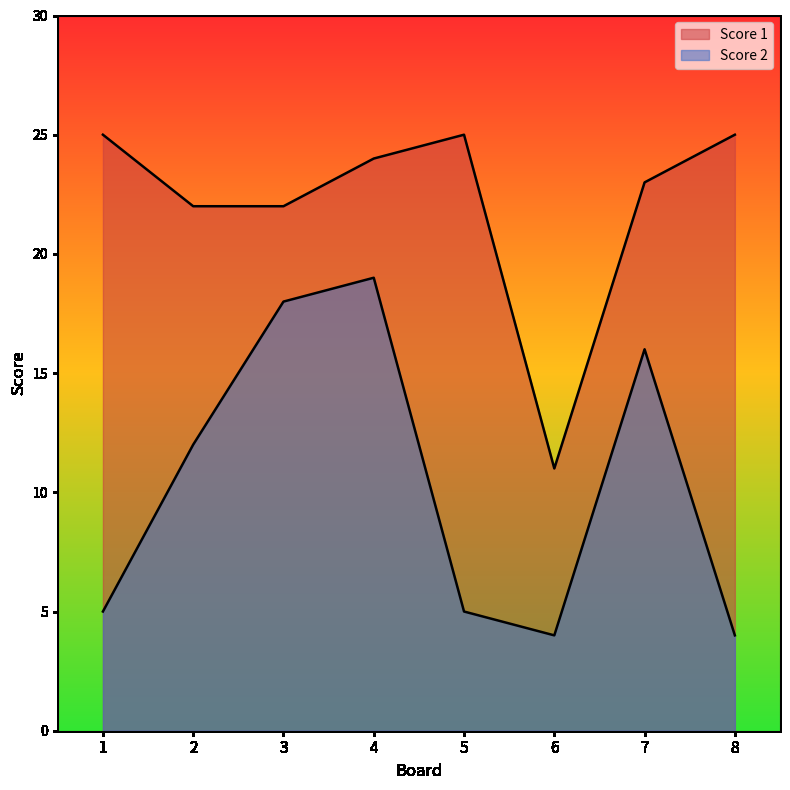

At which category is the sum across all series the highest?

4